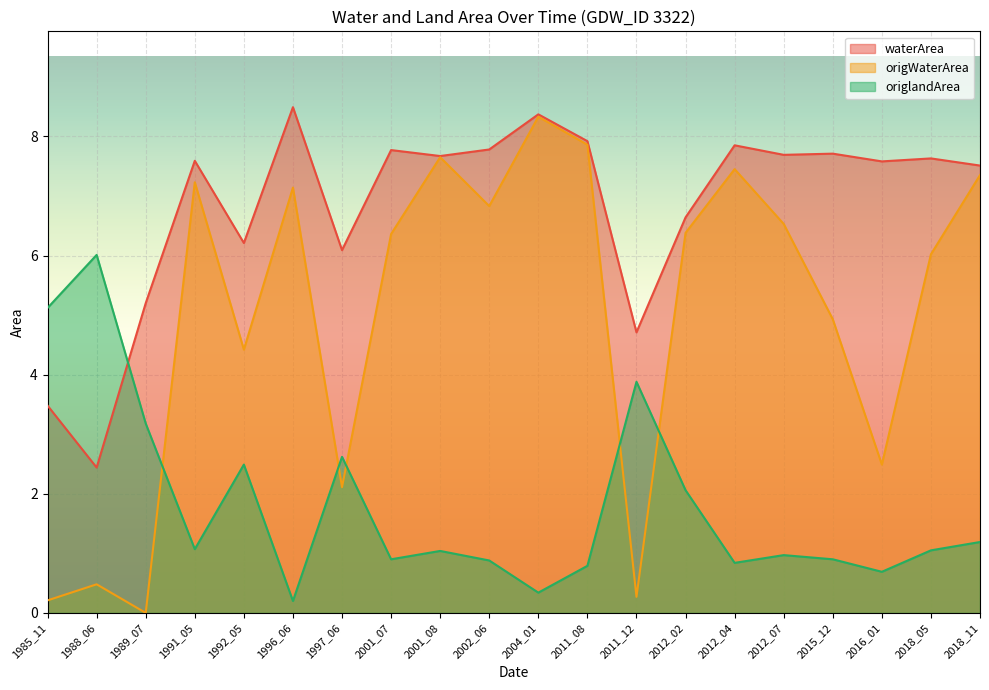

Reading left to right, extract all data points from this chart.

waterArea: 1985_11=3.5	1988_06=2.4	1989_07=5.2	1991_05=7.6	1992_05=6.2	1996_06=8.5	1997_06=6.1	2001_07=7.8	2001_08=7.7	2002_06=7.8	2004_01=8.4	2011_08=7.9	2011_12=4.7	2012_02=6.6	2012_04=7.8	2012_07=7.7	2015_12=7.7	2016_01=7.6	2018_05=7.6	2018_11=7.5
origWaterArea: 1985_11=0.2	1988_06=0.5	1989_07=0.0	1991_05=7.2	1992_05=4.4	1996_06=7.1	1997_06=2.1	2001_07=6.4	2001_08=7.7	2002_06=6.8	2004_01=8.3	2011_08=7.9	2011_12=0.3	2012_02=6.4	2012_04=7.5	2012_07=6.5	2015_12=4.9	2016_01=2.5	2018_05=6.0	2018_11=7.3
origlandArea: 1985_11=5.1	1988_06=6.0	1989_07=3.2	1991_05=1.1	1992_05=2.5	1996_06=0.2	1997_06=2.6	2001_07=0.9	2001_08=1.0	2002_06=0.9	2004_01=0.3	2011_08=0.8	2011_12=3.9	2012_02=2.1	2012_04=0.8	2012_07=1.0	2015_12=0.9	2016_01=0.7	2018_05=1.1	2018_11=1.2